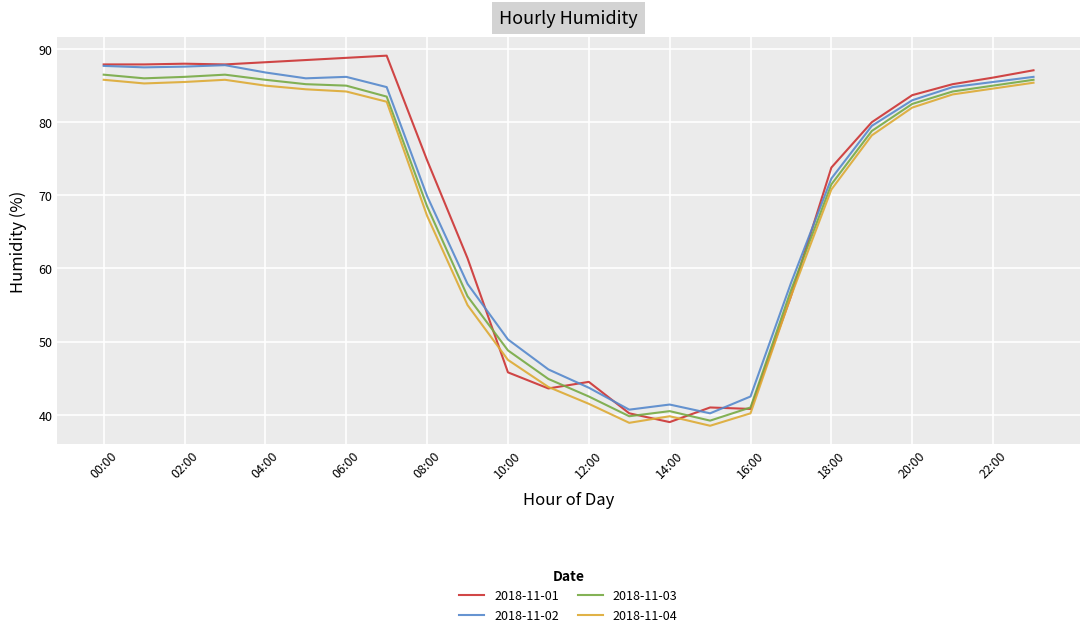

Which series has the largest range (max minus min)?

2018-11-01